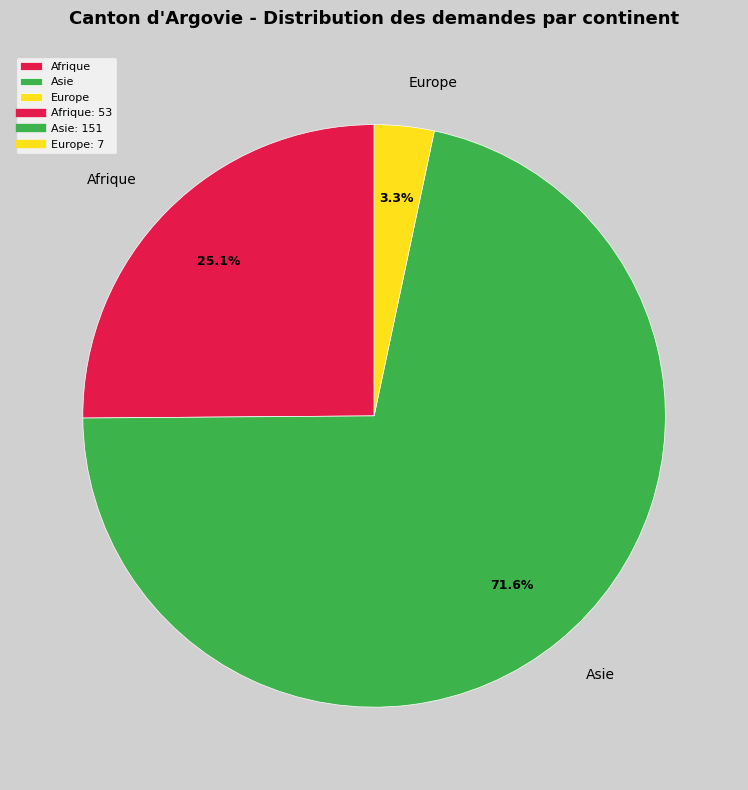

Combined, do Afrique and Asie account for over 50%?

Yes